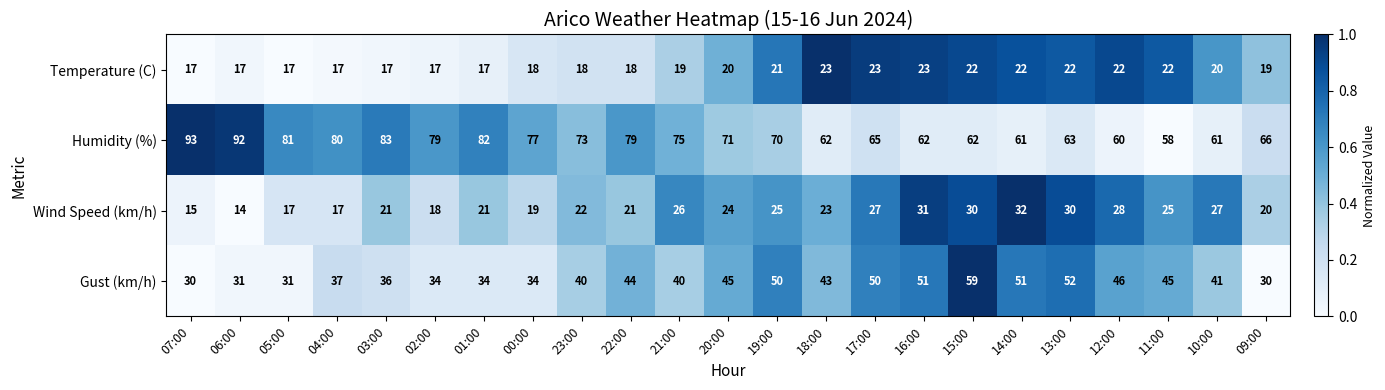

What is the maximum value shown in the chart?

93